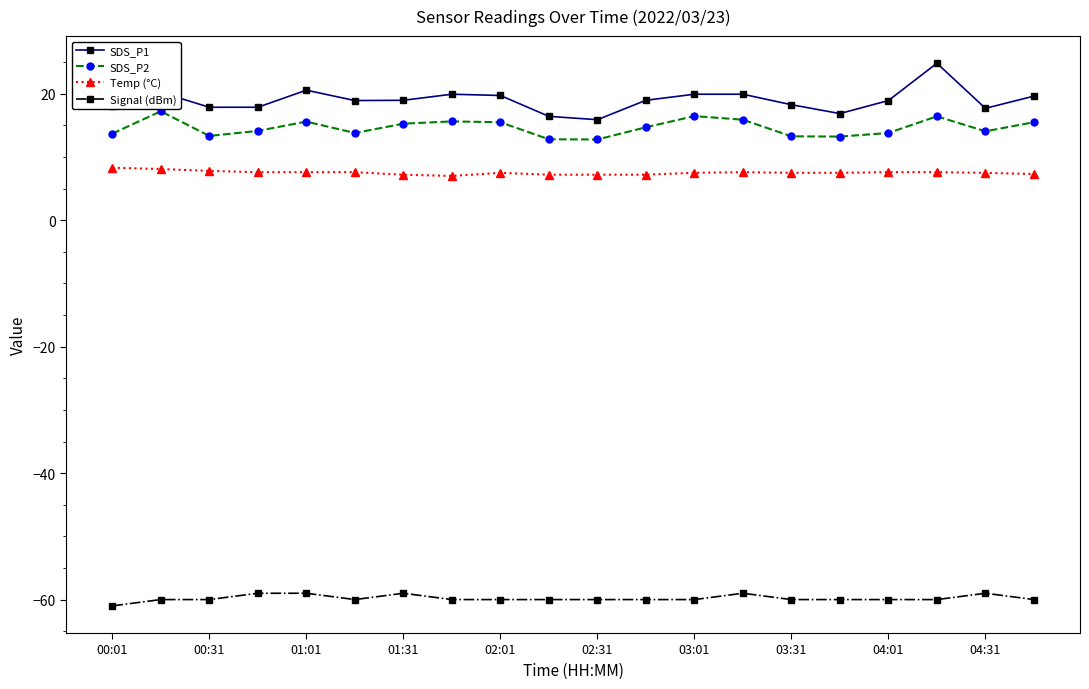

Rank the series by their maximum value, from highest to lowest.

SDS_P1, SDS_P2, Temp (°C), Signal (dBm)